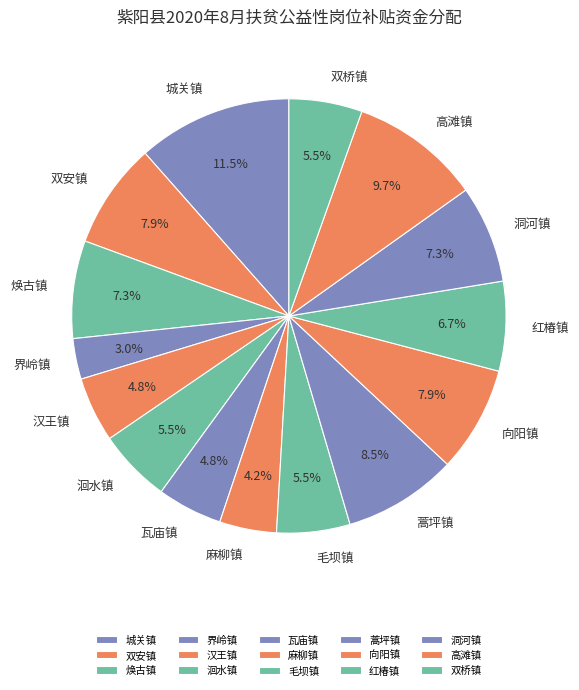

Is there any slice that represents more than half of the pie?

No